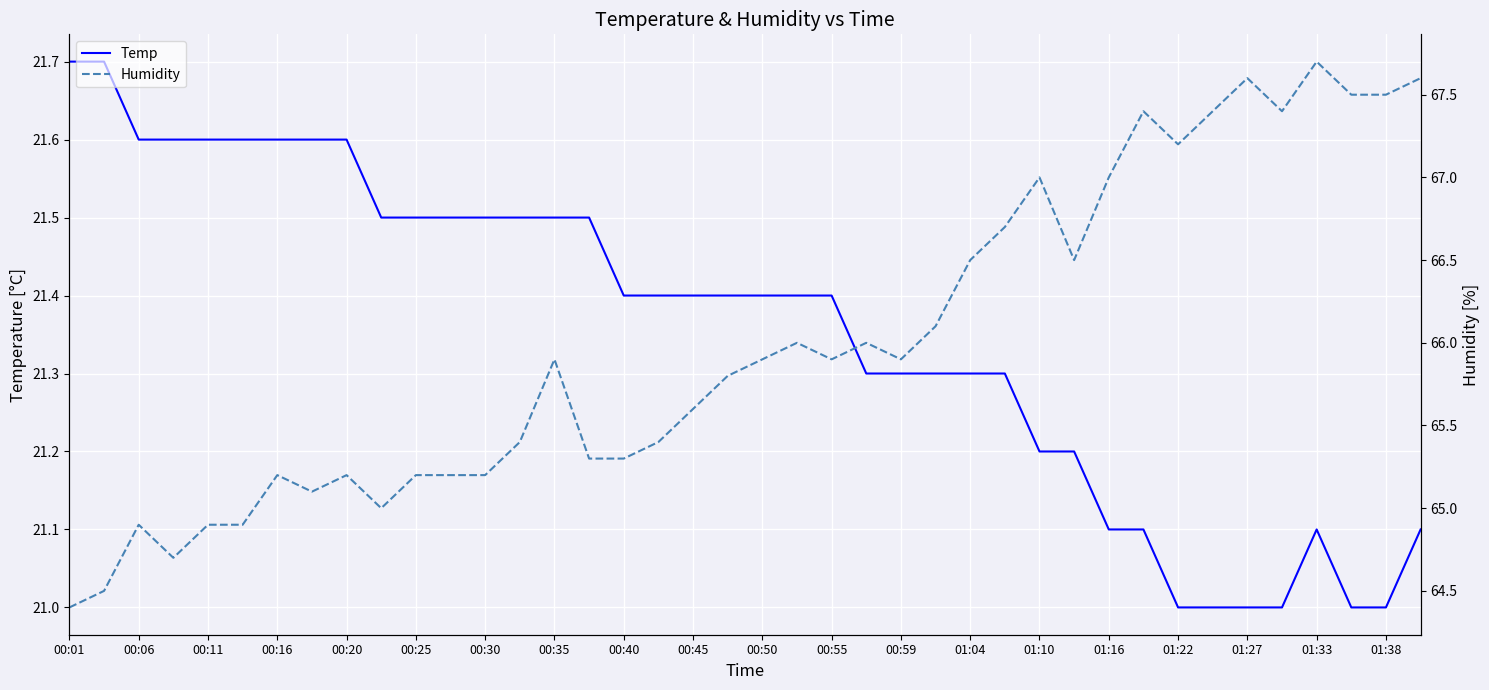

The Temp series shows 21.6 at 00:20. True or false?

True